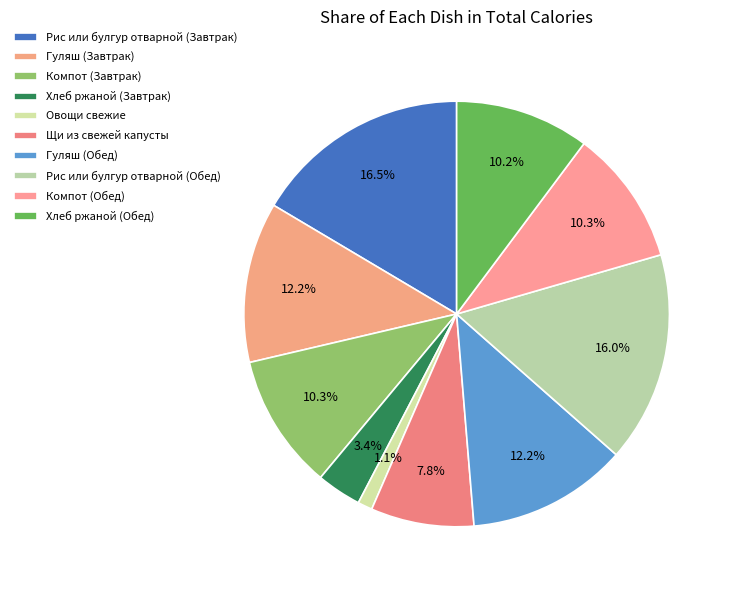

How many segments does this pie chart have?

10